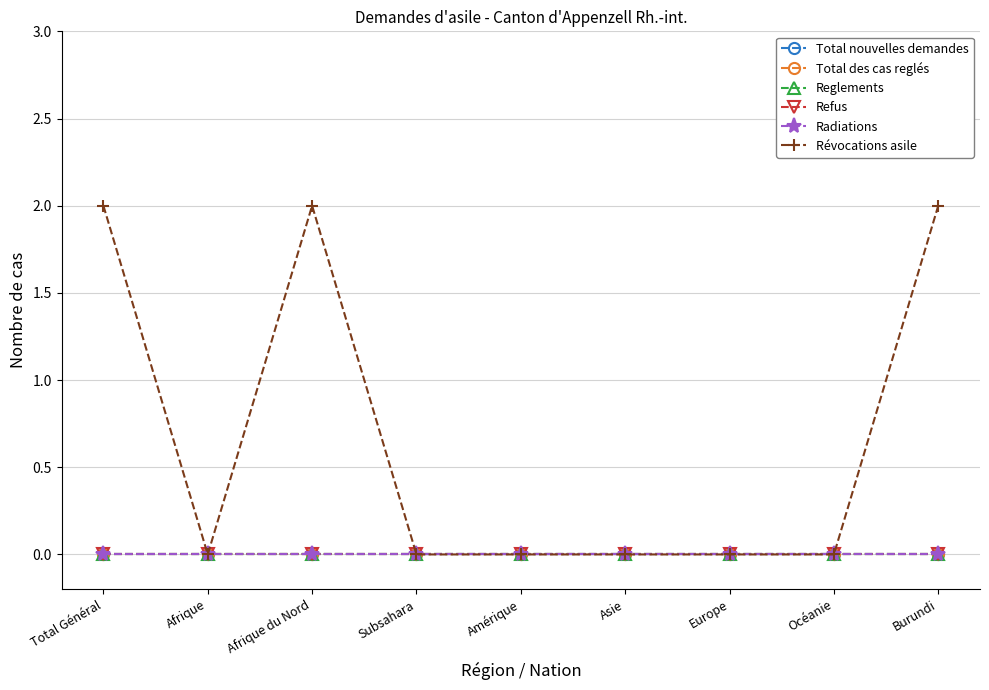

Which label corresponds to the smallest value in the chart?

Total Général